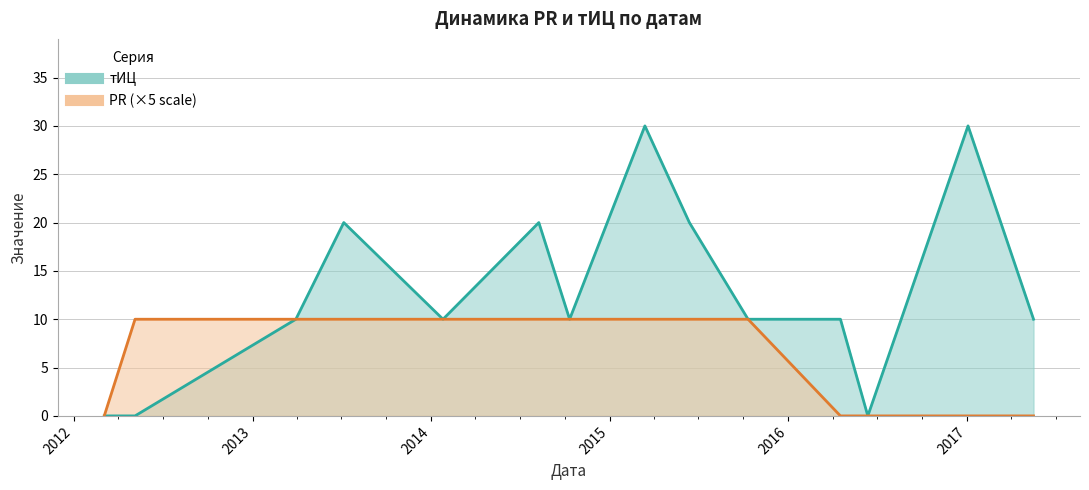

What is the value of the тИЦ point at the 10th from the left?

10